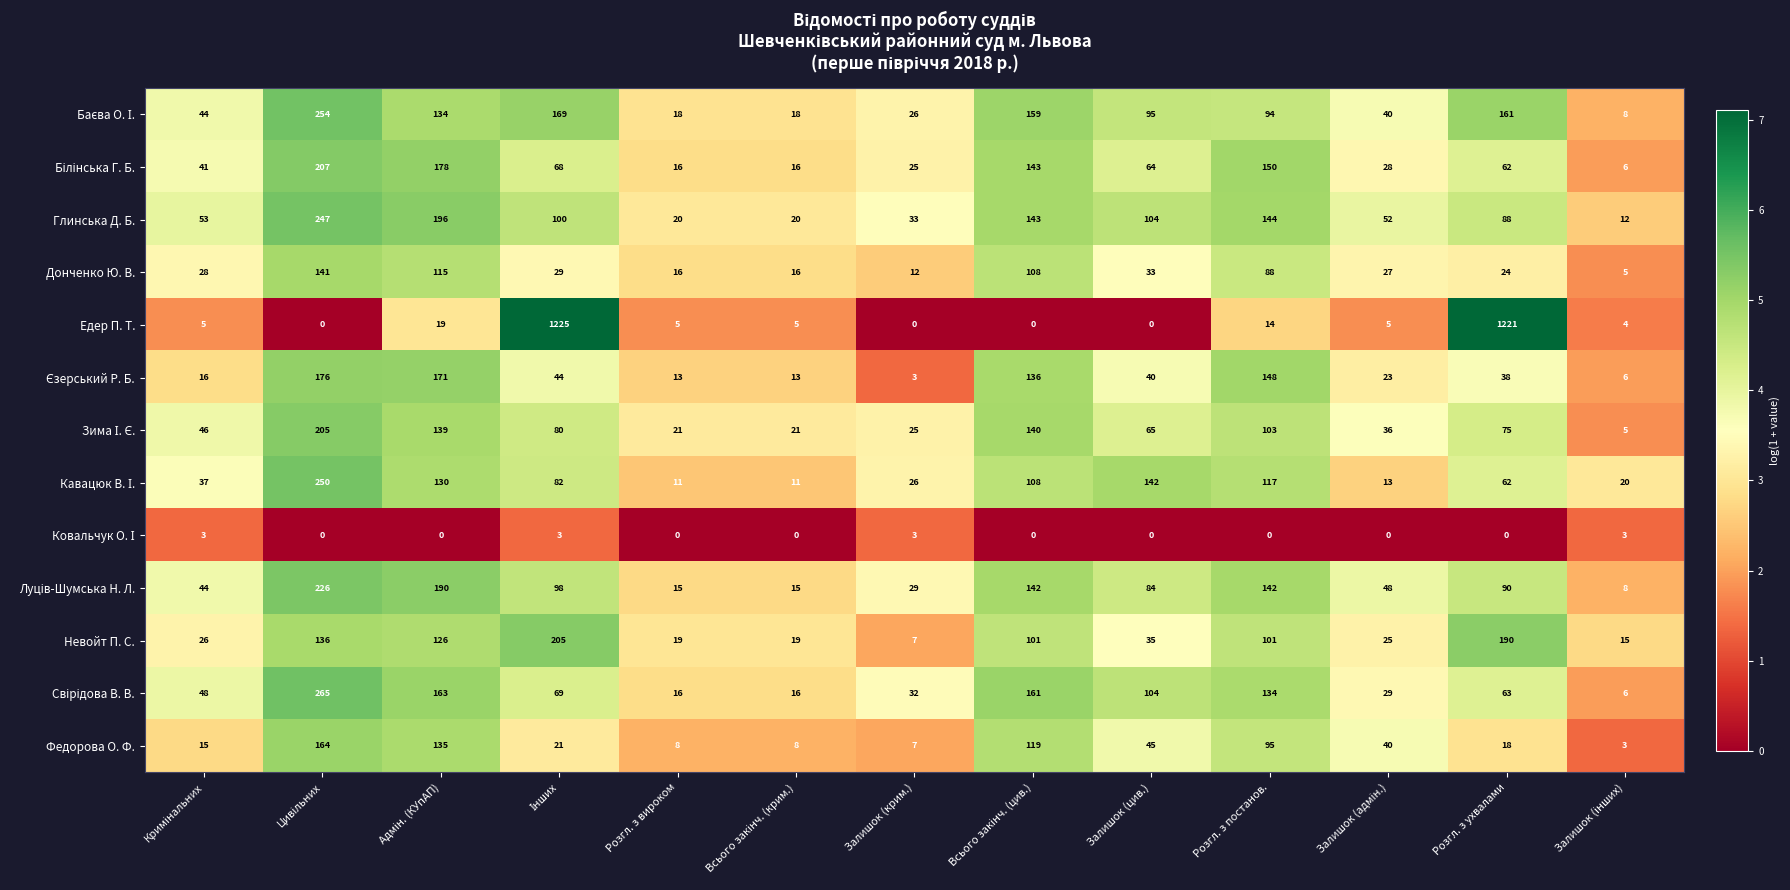

Which series has the largest total across all categories?

Едер П. Т.